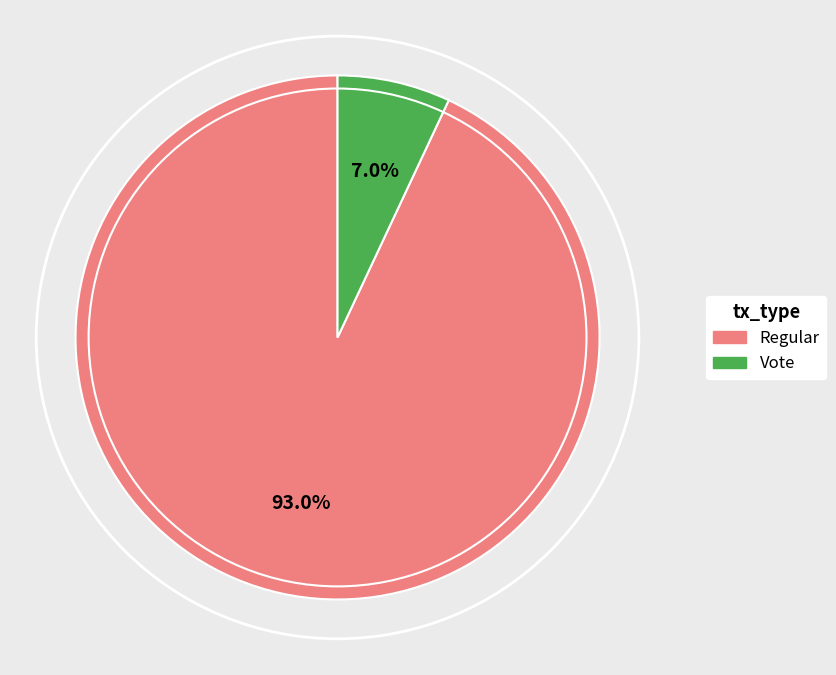

To the nearest percent, what portion does Vote represent?

7%